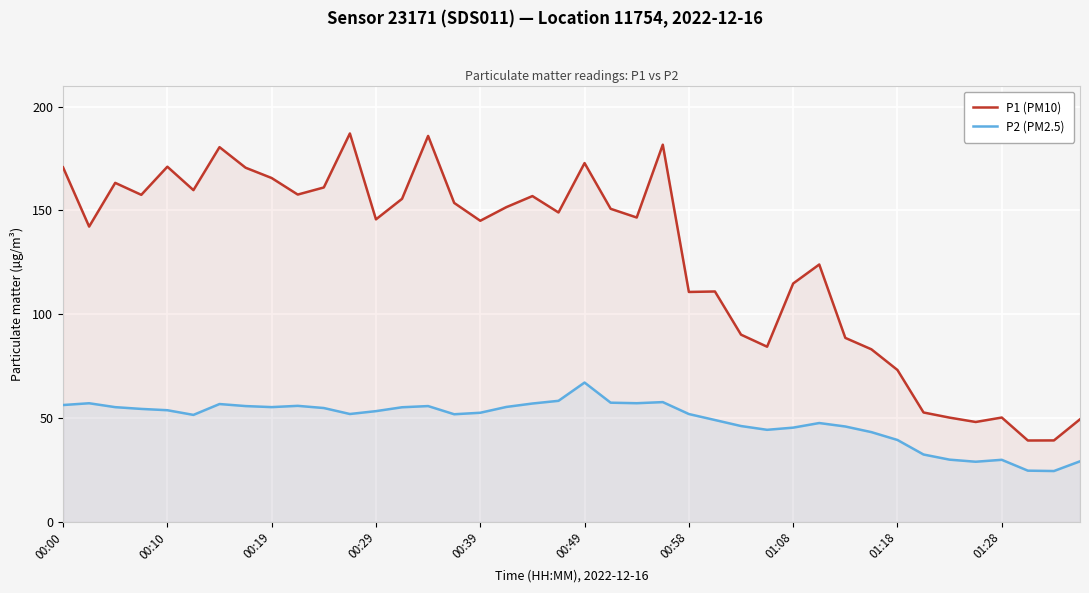

Reading right to left, transcribe all the data shown in this chart.

P1 (PM10): 49.4	39.2	39.1	50.2	48.0	50.1	52.6	73.1	83.1	88.6	123.9	114.8	84.3	90.1	110.9	110.7	181.7	146.6	150.8	172.8	149.0	156.9	151.6	145.0	153.6	185.9	155.6	145.7	187.1	161.1	157.6	165.6	170.6	180.5	159.8	171.1	157.5	163.3	142.2	170.8
P2 (PM2.5): 29.1	24.4	24.6	29.8	28.9	29.9	32.4	39.4	43.2	45.9	47.5	45.3	44.3	46.1	49.0	51.9	57.6	57.1	57.4	67.0	58.2	57.0	55.3	52.5	51.8	55.7	55.1	53.3	51.9	54.8	55.8	55.2	55.7	56.7	51.5	53.7	54.4	55.2	57.1	56.2